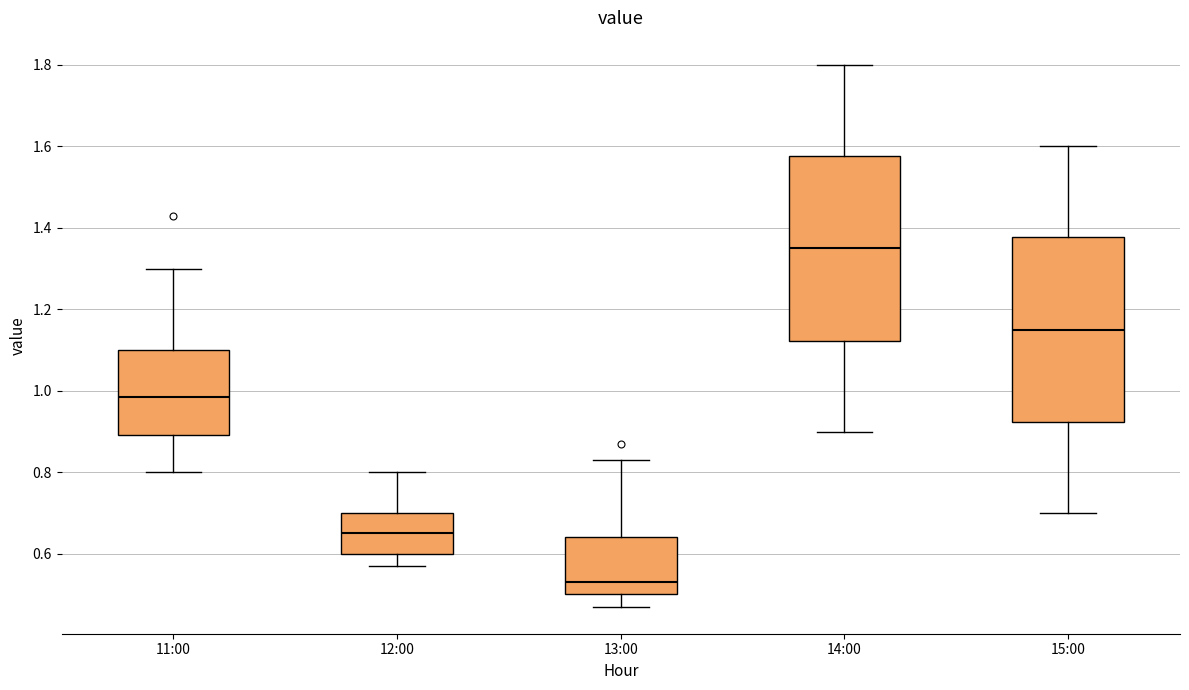

Reading left to right, read every box against the y-axis: the position of its median line, the range the box covers, and the ends of its whiskers. The values are not printed on the chart, so give them approximately, as read against the axis.

11:00: median 0.98, box 0.90 to 1.10, whiskers 0.80 to 1.30
12:00: median 0.66, box 0.60 to 0.70, whiskers 0.58 to 0.80
13:00: median 0.54, box 0.50 to 0.64, whiskers 0.48 to 0.84
14:00: median 1.36, box 1.12 to 1.58, whiskers 0.90 to 1.80
15:00: median 1.16, box 0.92 to 1.38, whiskers 0.70 to 1.60